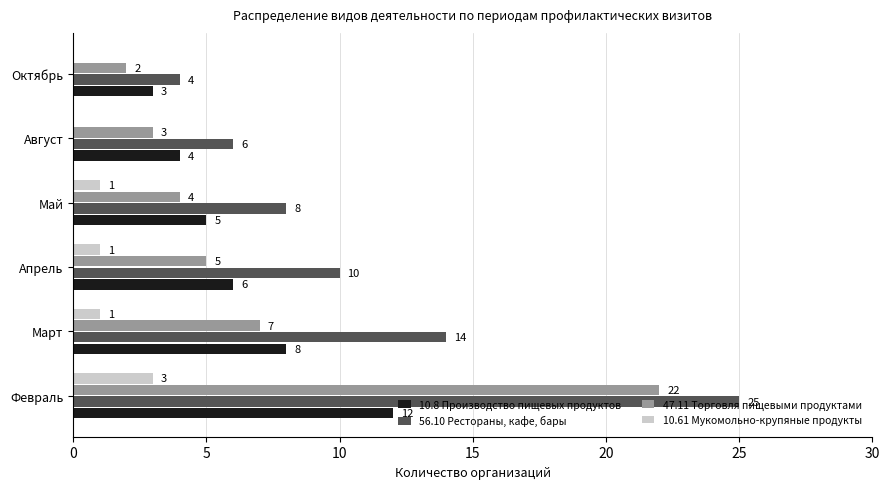

True or false: 10.61 Мукомольно-крупяные продукты has a value of 2 at Май.

False